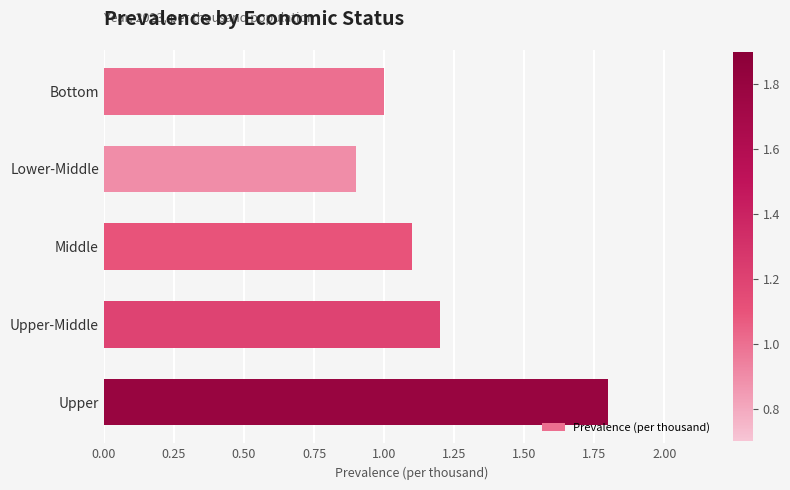

Reading top to bottom, what are all the values shown in this chart?

1.0	0.9	1.1	1.2	1.8